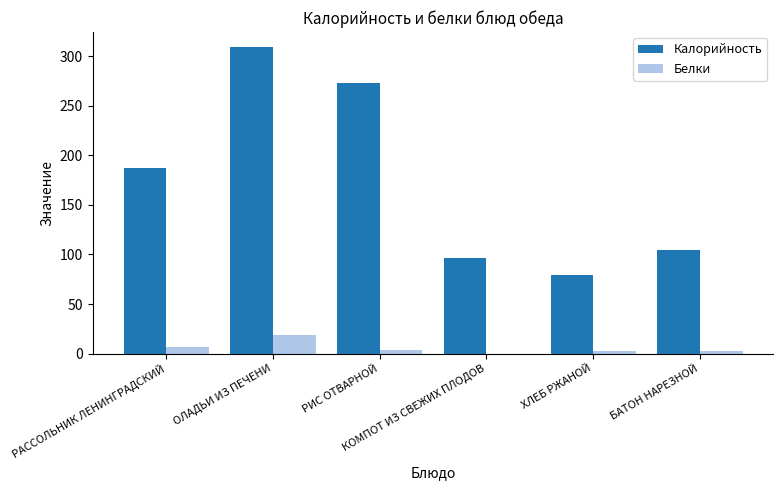

Where is Белки nearest to the value 9?

РАССОЛЬНИК ЛЕНИНГРАДСКИЙ